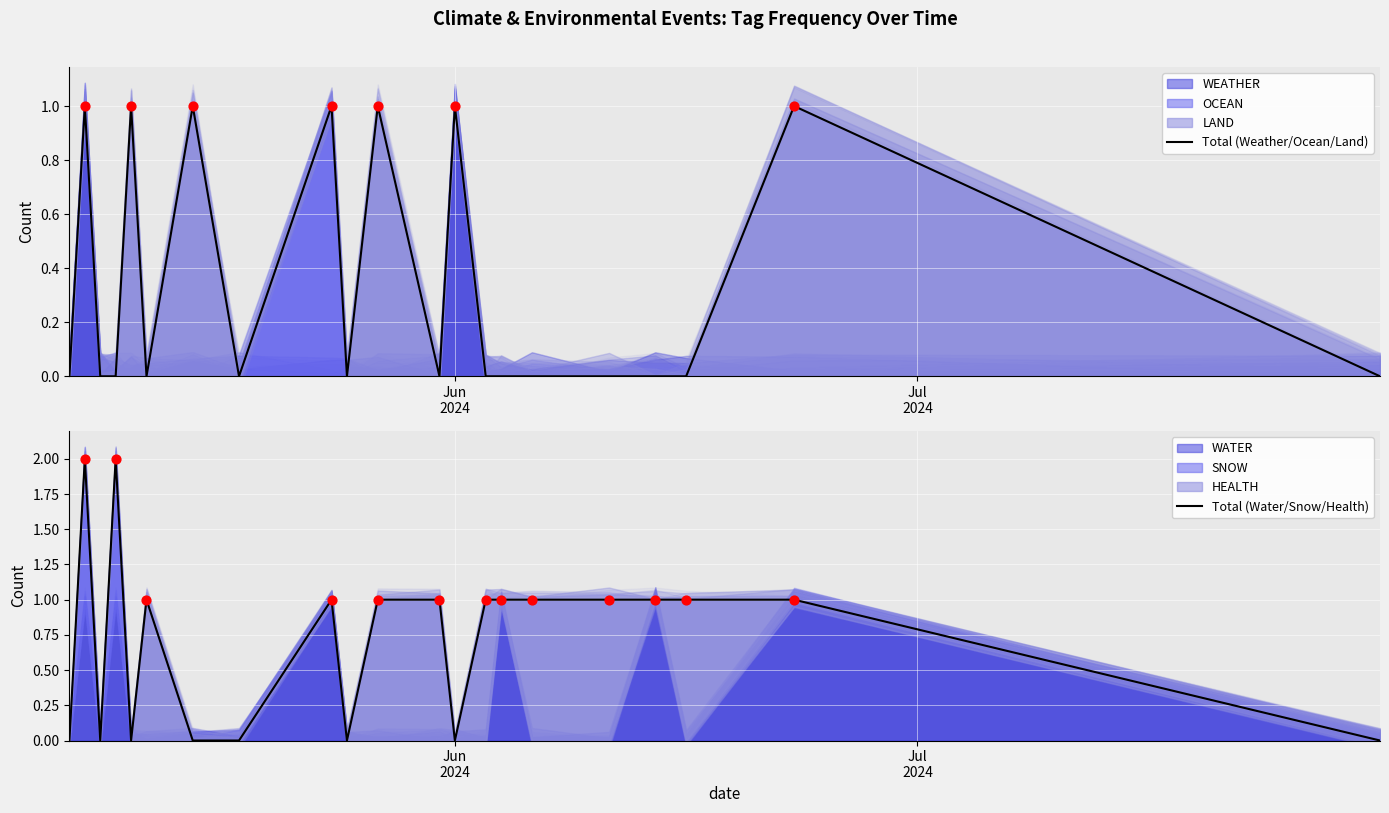

Which series has the largest Y range (max minus min)?

Total (Water/Snow/Health)